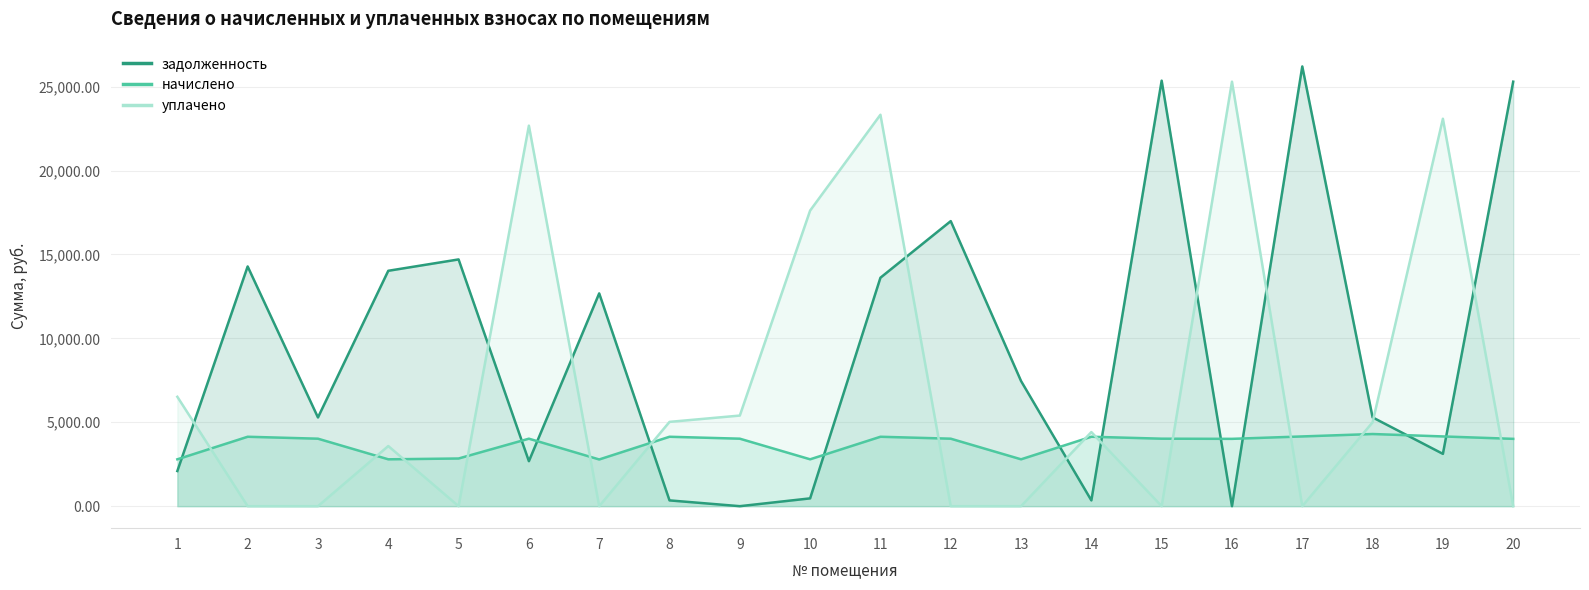

True or false: уплачено and начислено intersect in this chart.

True